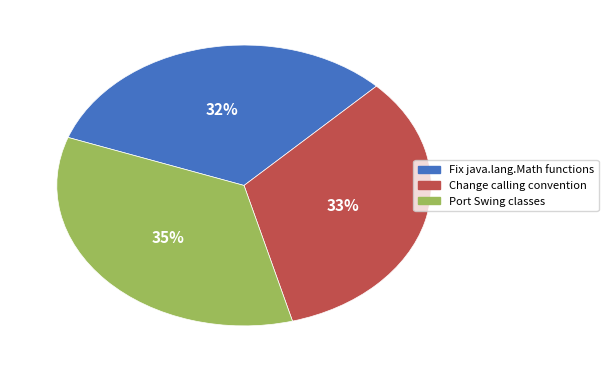

Which category has the biggest portion of the pie?

Port Swing classes